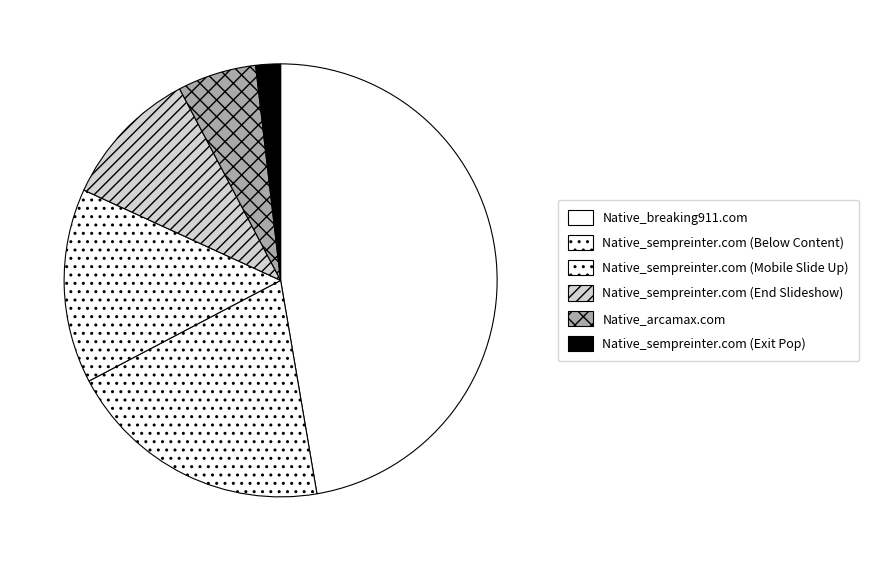

To the nearest percent, what is the difference between the Native_sempreinter.com (Exit Pop) and Native_arcamax.com slice percentages?

4%